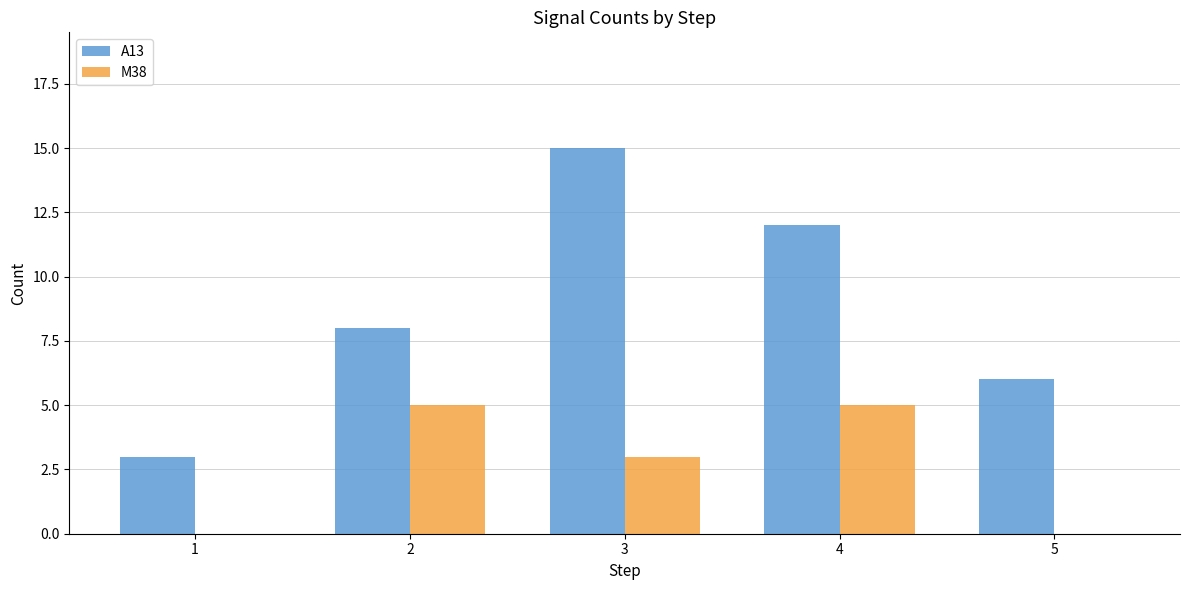

What is the approximate value of M38 at 2?

5